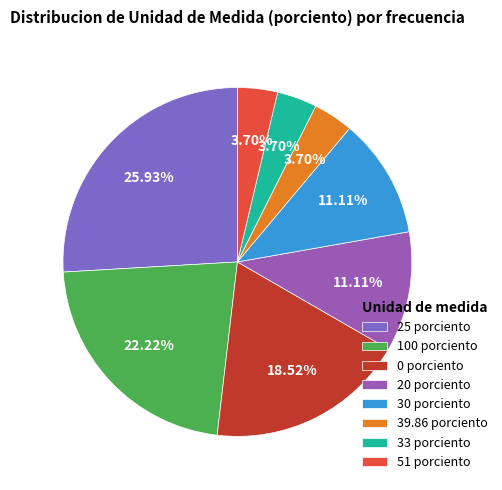

How many slices are in this pie chart?

8